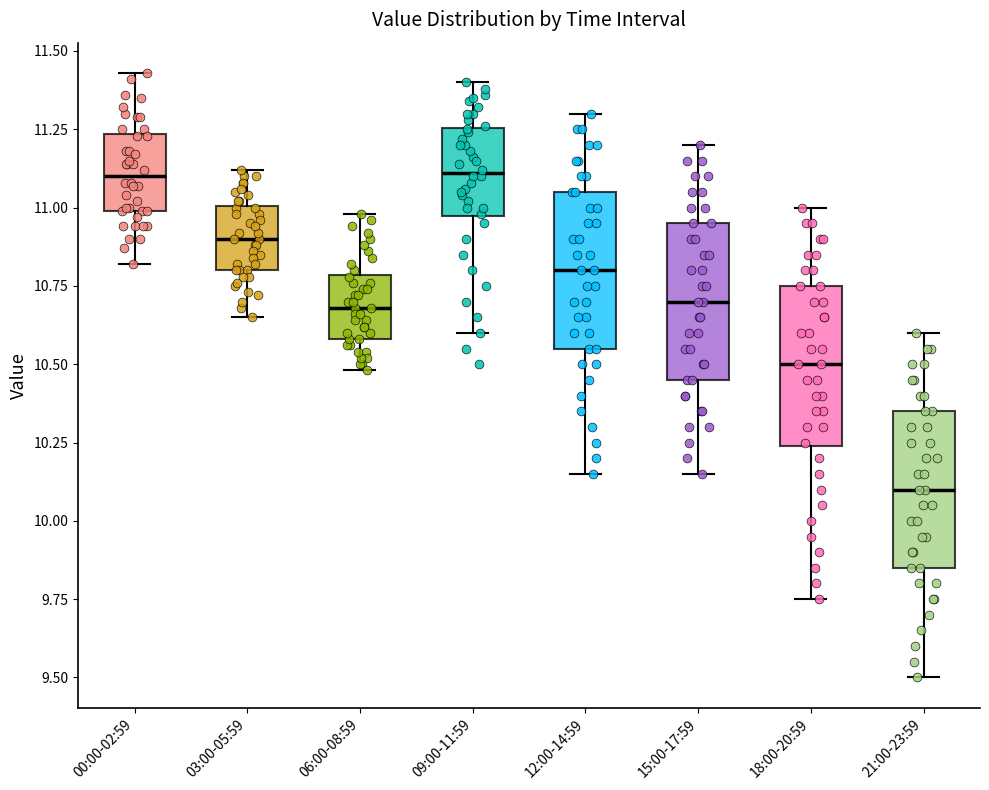

Reading left to right, transcribe this box plot: for each box, give where its median line is, the range the box spans, and where its two whiskers end, as read against the y-axis. The values are not printed on the chart, so give them approximately, as read against the axis.

00:00-02:59: median 11.10, box 11.00 to 11.25, whiskers 10.80 to 11.45
03:00-05:59: median 10.90, box 10.80 to 11.00, whiskers 10.65 to 11.10
06:00-08:59: median 10.70, box 10.60 to 10.80, whiskers 10.50 to 11.00
09:00-11:59: median 11.10, box 10.95 to 11.25, whiskers 10.60 to 11.40
12:00-14:59: median 10.80, box 10.55 to 11.05, whiskers 10.15 to 11.30
15:00-17:59: median 10.70, box 10.45 to 10.95, whiskers 10.15 to 11.20
18:00-20:59: median 10.50, box 10.25 to 10.75, whiskers 9.75 to 11.00
21:00-23:59: median 10.10, box 9.85 to 10.35, whiskers 9.50 to 10.60